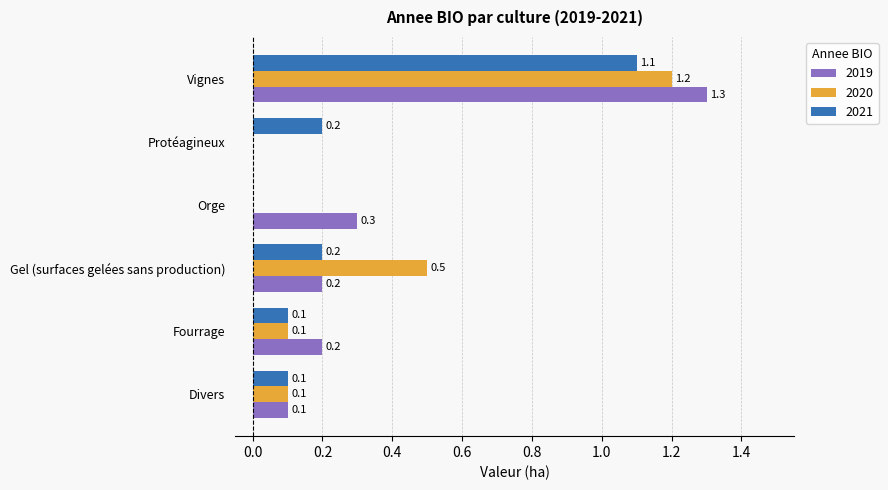

Between Gel (surfaces gelées sans production) and Orge, which series saw the biggest shift?

2020